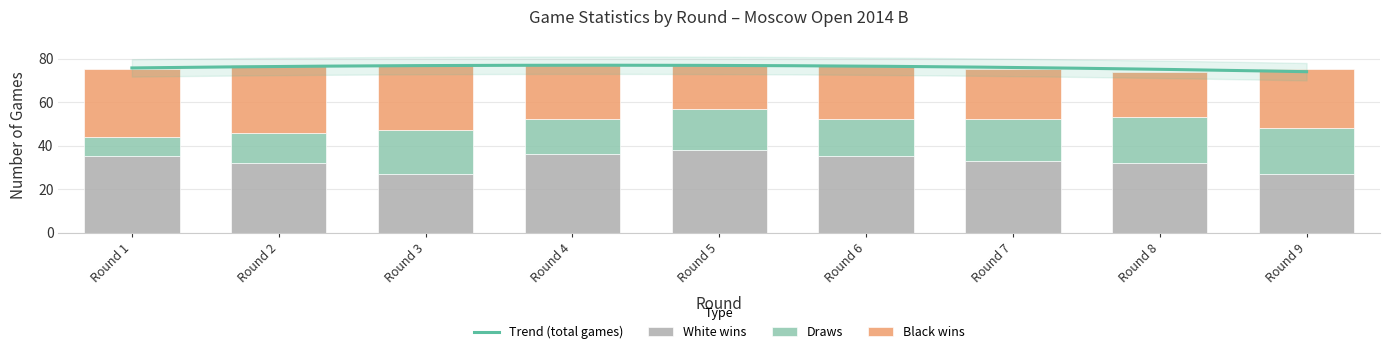

At which category is the sum across all series the highest?

Round 2